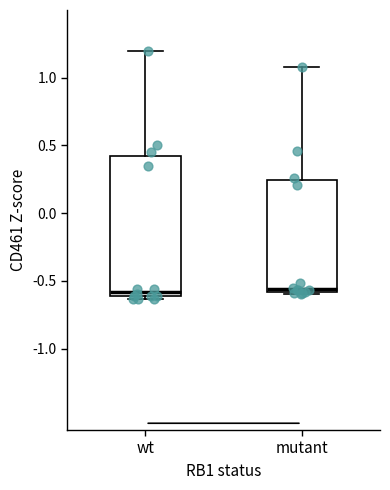

Which box is the tallest, from its lower edge to its upper edge?

wt